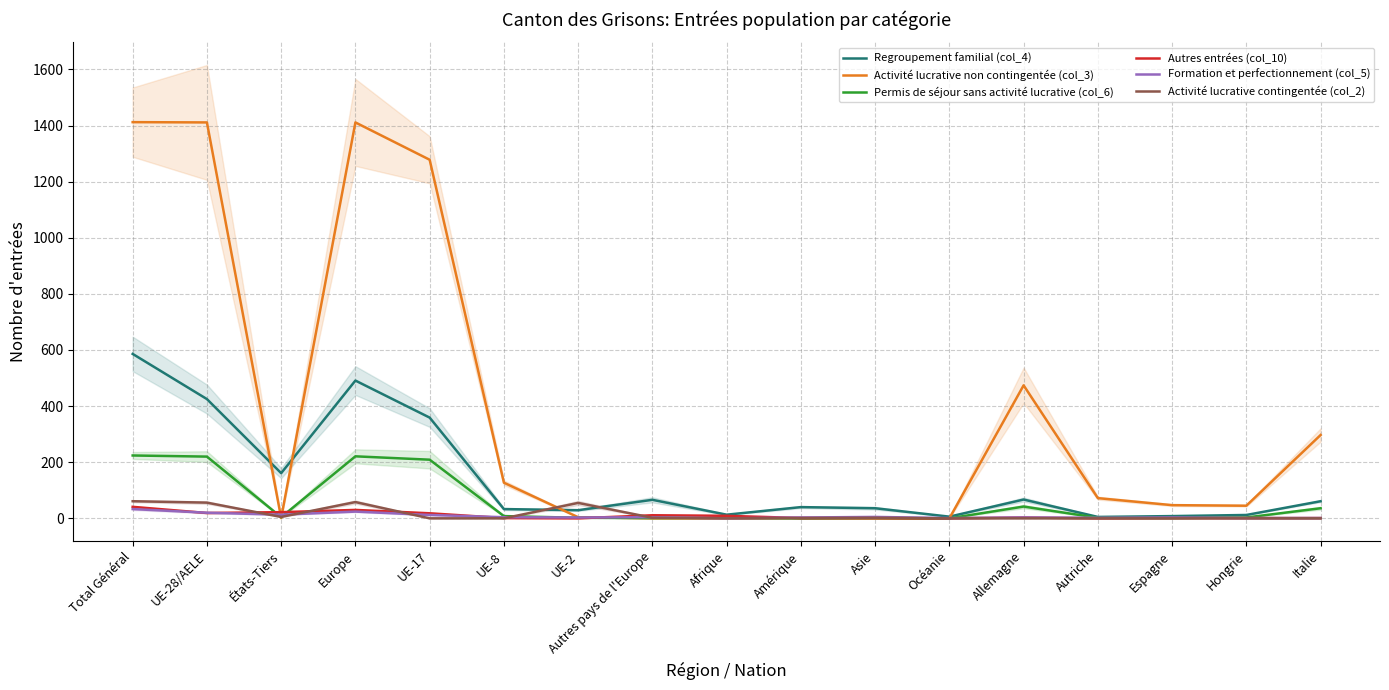

Where is the first local maximum for Regroupement familial (col_4)?

Europe